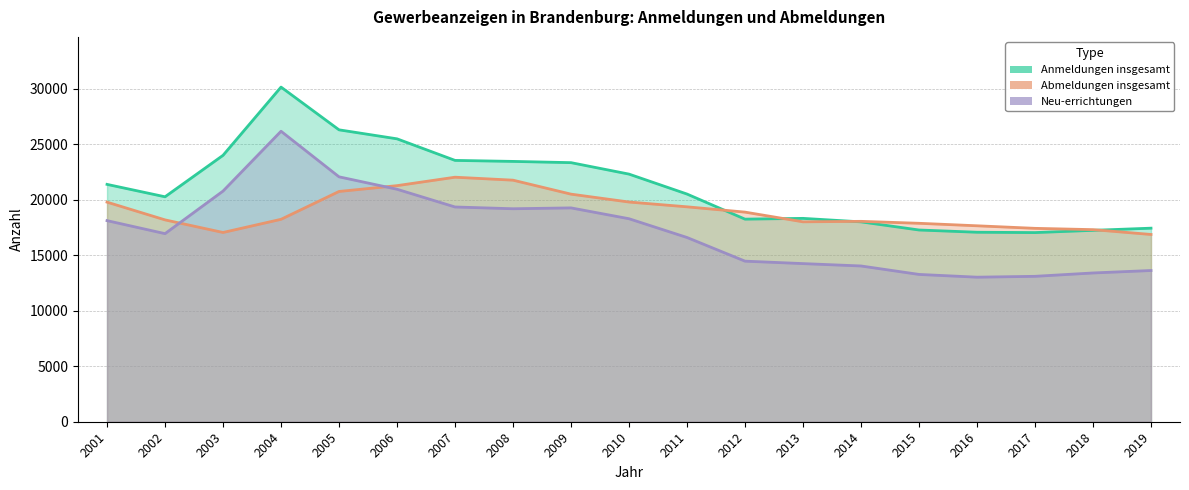

Reading right to left, list all the values displayed in this chart.

Anmeldungen insgesamt: 17446	17251	17049	17080	17282	18015	18330	18260	20521	22319	23352	23464	23555	25499	26310	30163	24012	20275	21394
Abmeldungen insgesamt: 16879	17314	17431	17661	17886	18062	18019	18893	19371	19803	20513	21773	22040	21279	20755	18245	17058	18194	19793
Neu-errichtungen: 13630	13409	13106	13029	13277	14039	14253	14473	16606	18297	19274	19197	19356	20955	22074	26183	20790	16953	18126